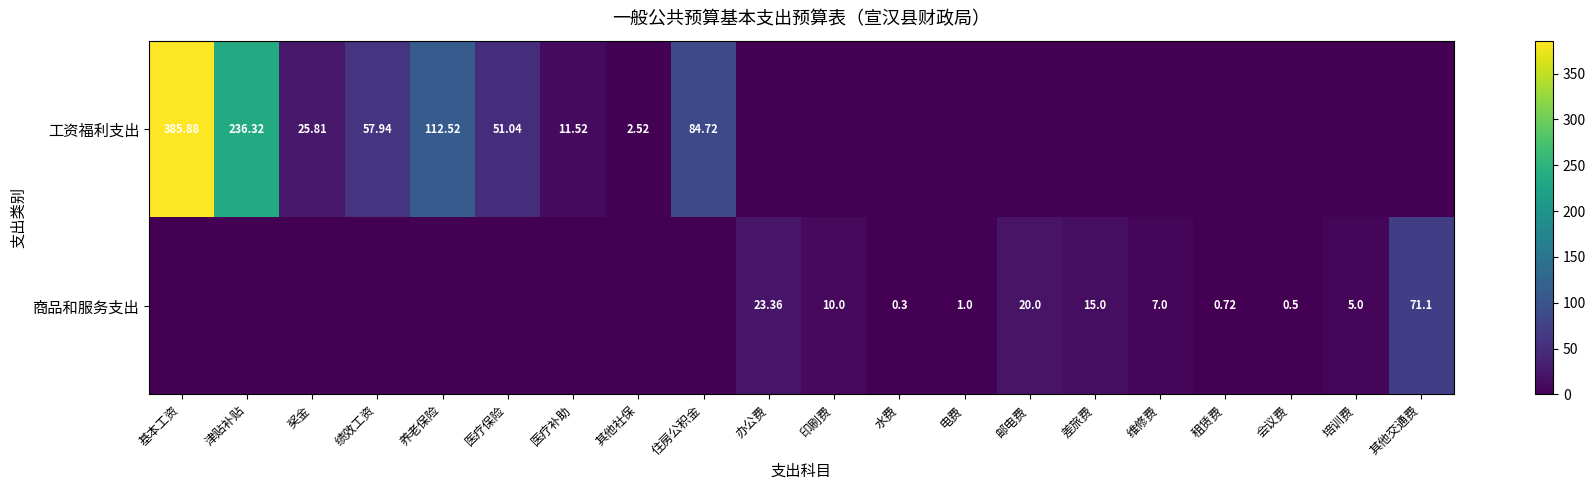

Which series has the largest range (max minus min)?

工资福利支出